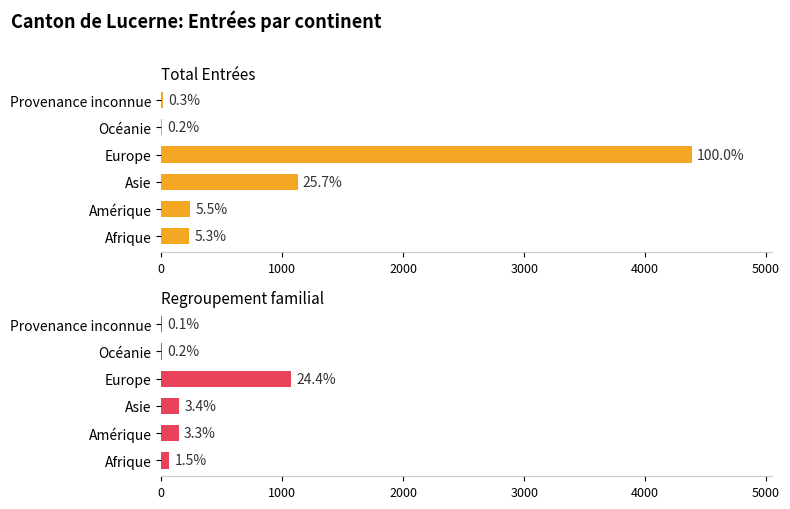

Reading left to right, transcribe all the data shown in this chart.

Total Entrées: 231	241	1127	4387	9	13
Regroupement familial: 64	143	149	1070	7	5